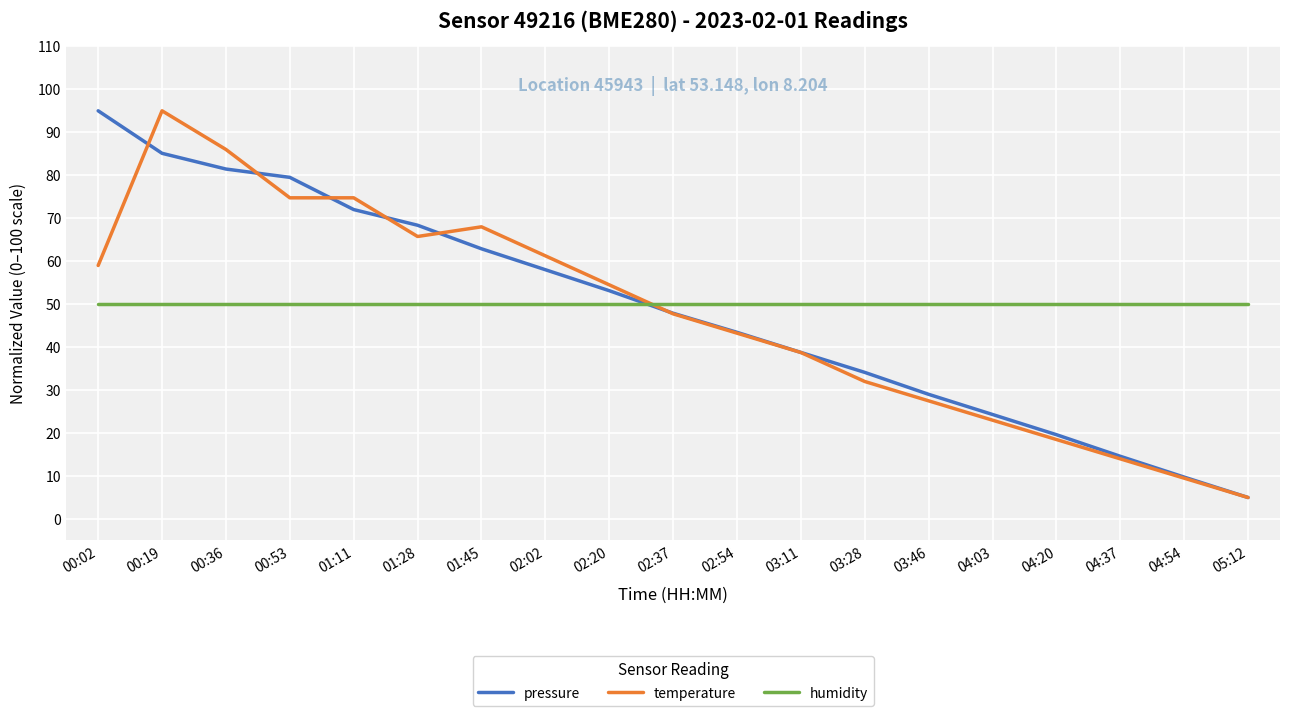

What is the maximum value for humidity?

50.0